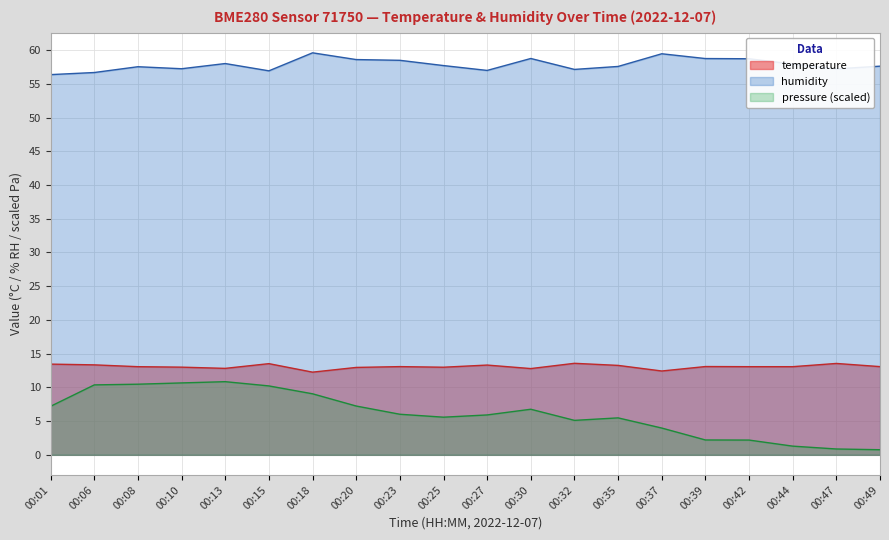

At which category does the chart reach its peak across all series?

00:18